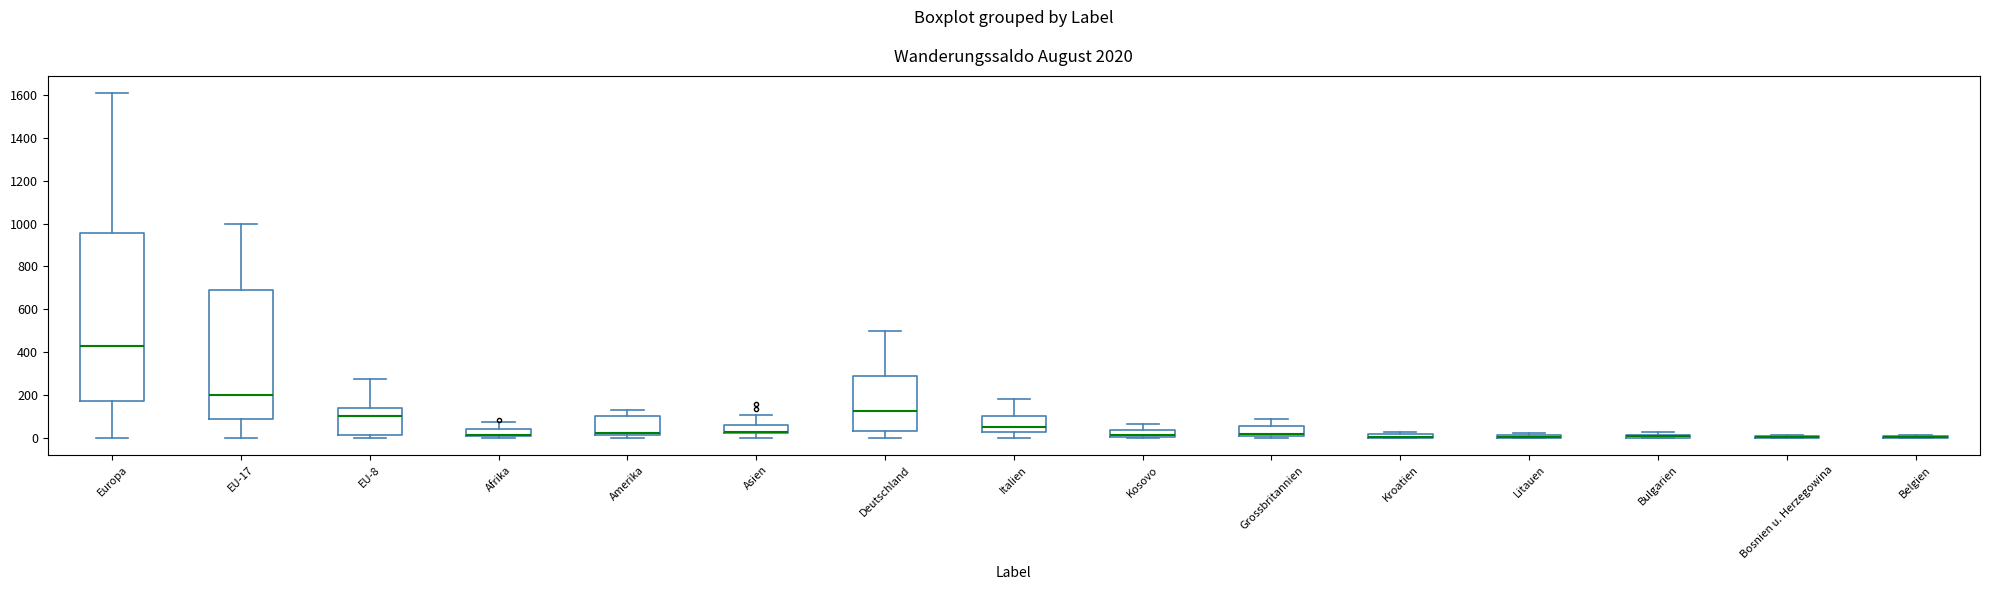

Which box is the tallest, from its lower edge to its upper edge?

Europa